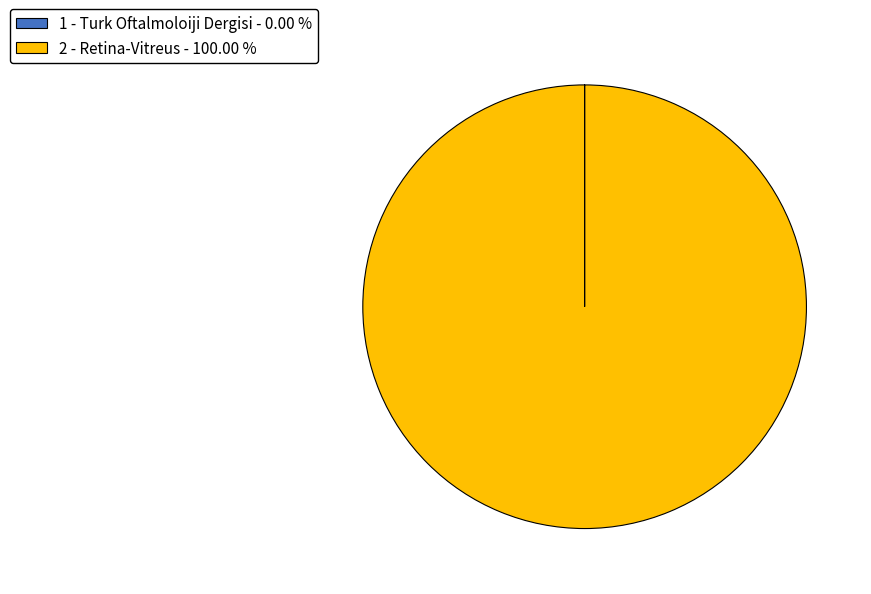

Is there any slice that represents more than half of the pie?

Yes